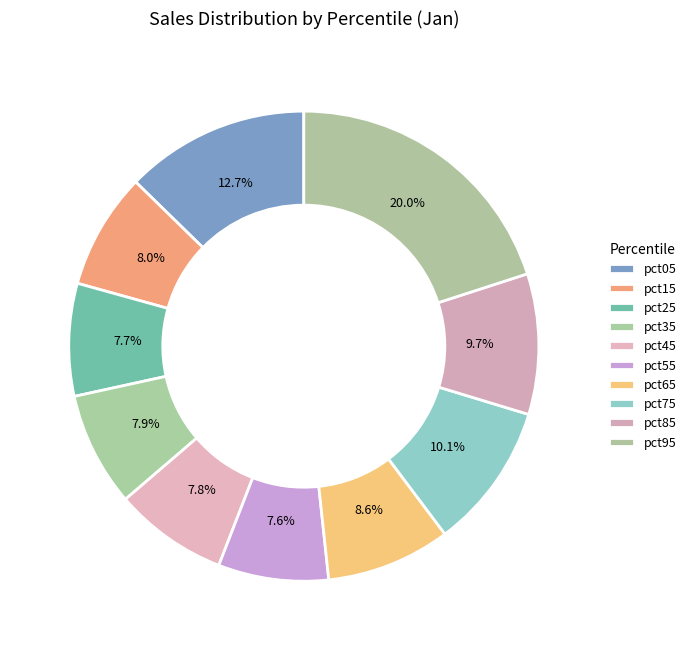

How many slices are in this pie chart?

10